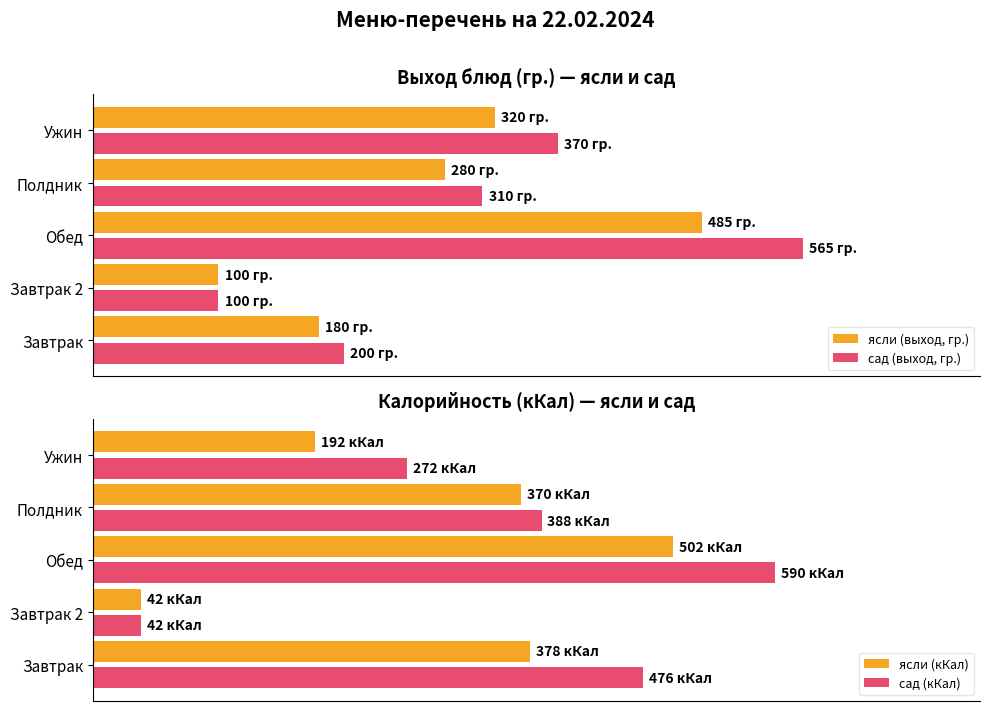

The value of ясли (кКал) at Завтрак is 378. True or false?

True